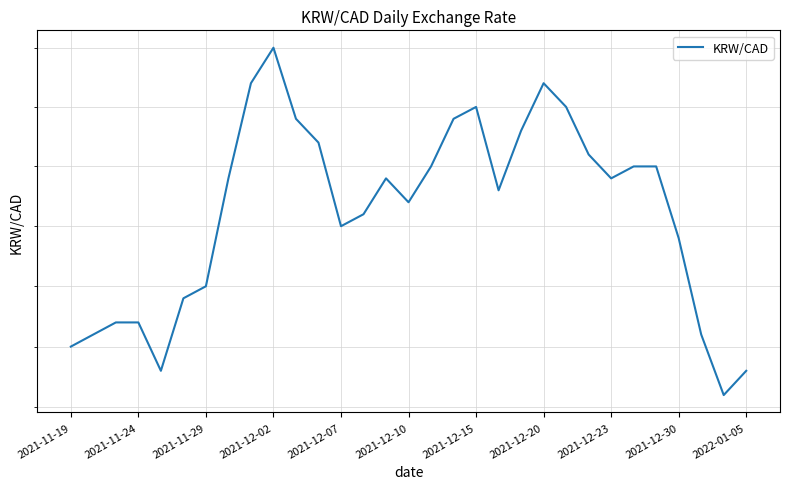

How many lines are shown in the chart?

1